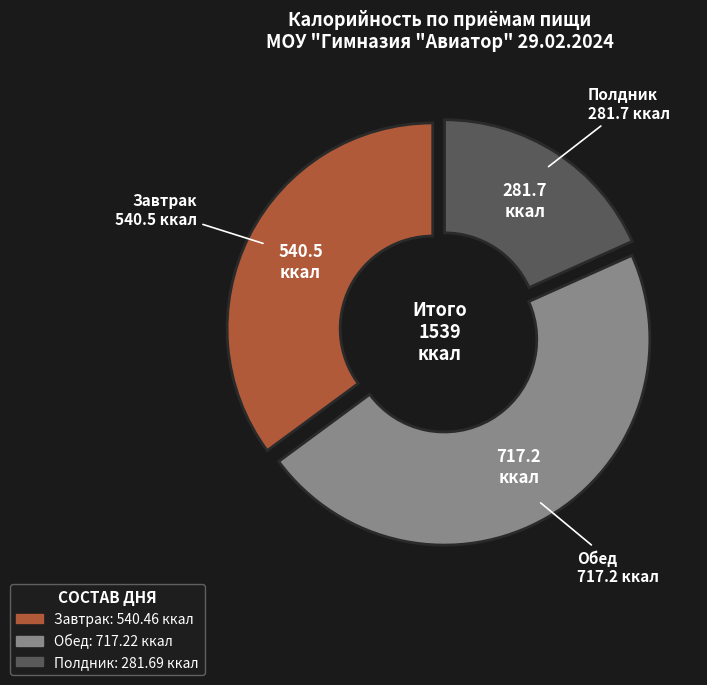

Count the number of slices in the pie.

3